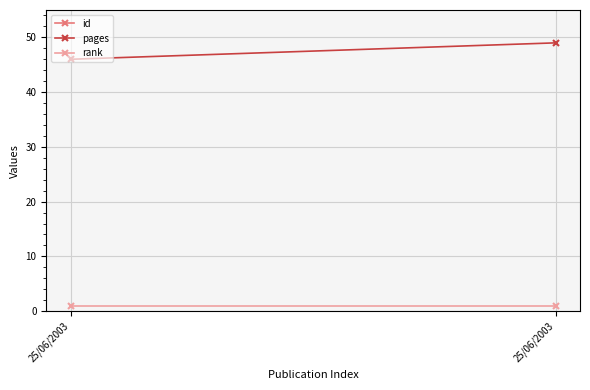

What is the sum of all id values?

1638